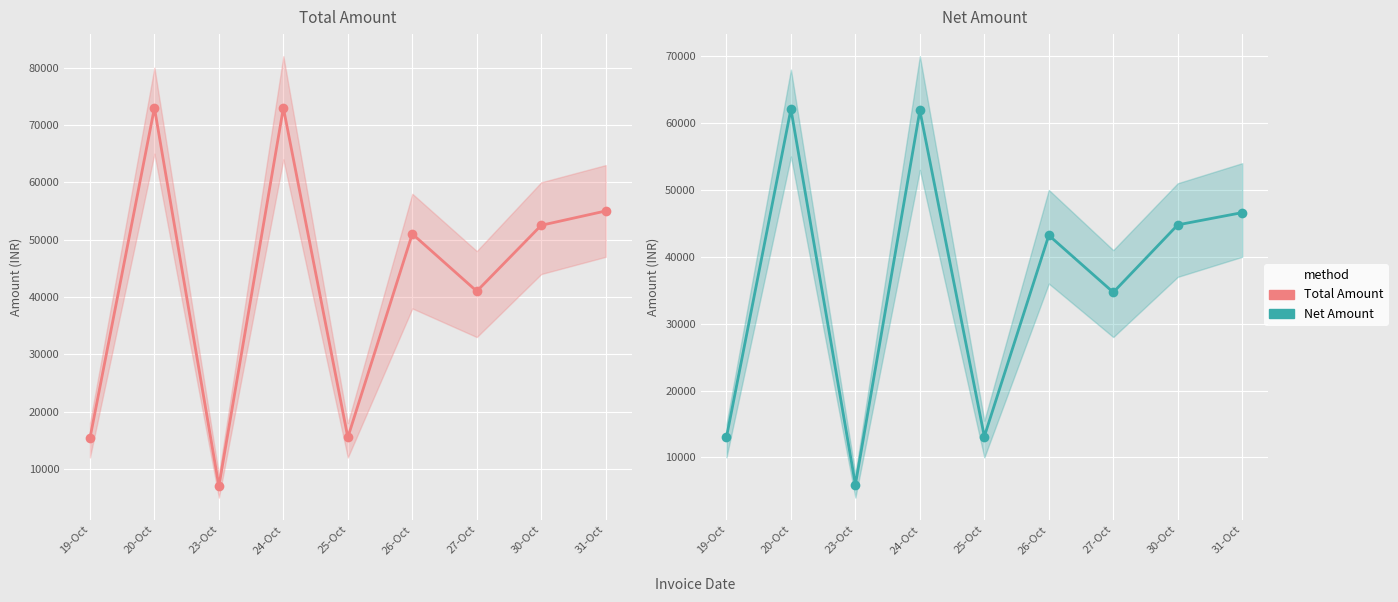

True or false: Net Amount and Total Amount intersect in this chart.

False